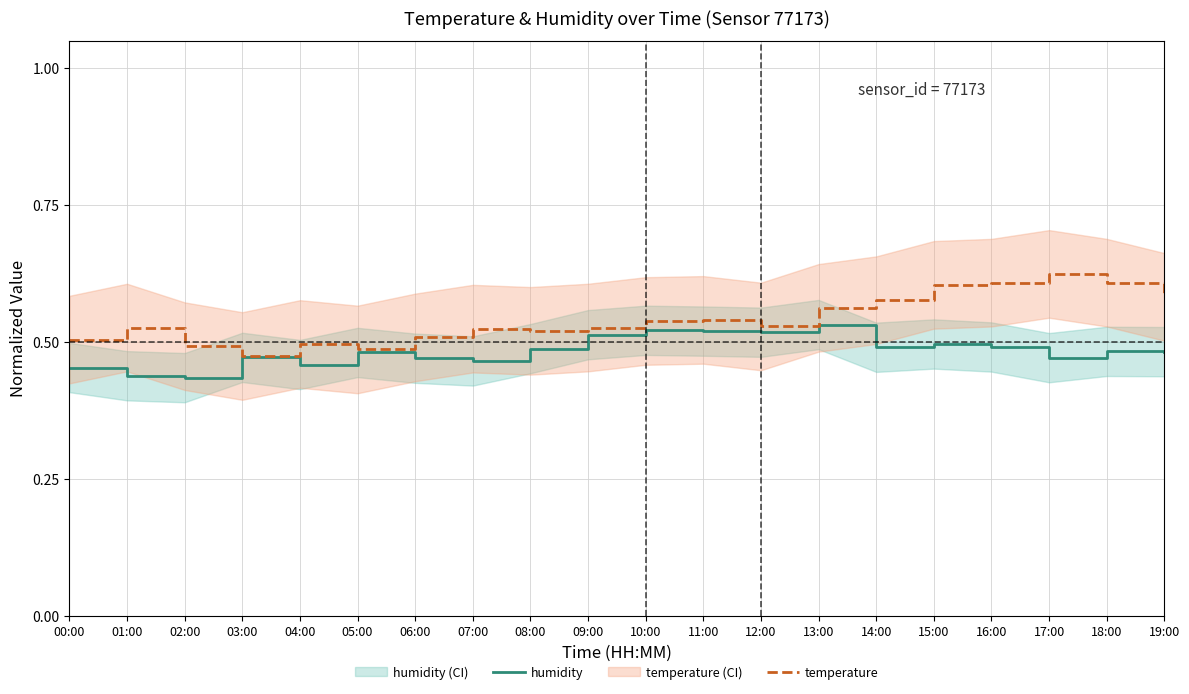

Count the temperature values in the range 0 to 1.

20